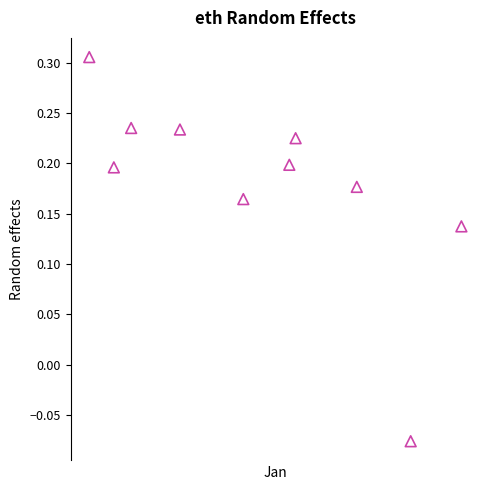

How many data points are displayed?

10